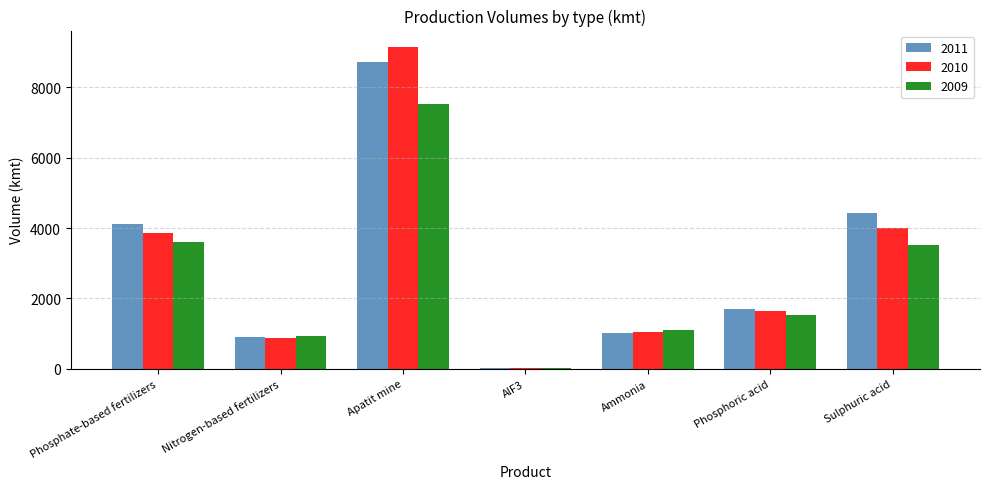

Is the value of 2009 at Nitrogen-based fertilizers greater than the value of 2011 at Phosphate-based fertilizers?

No